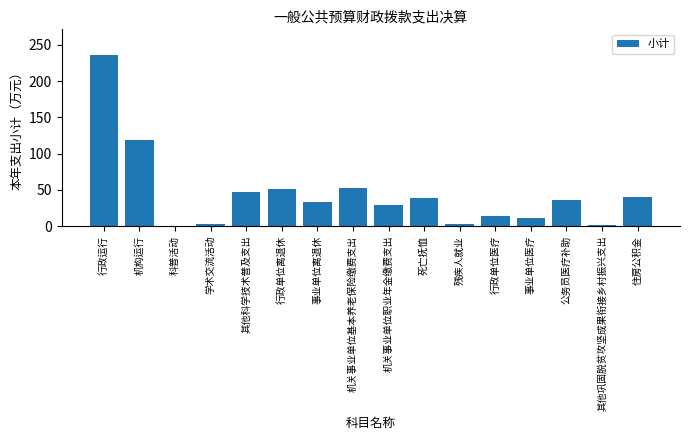

What is the maximum value shown in the chart?

235.9